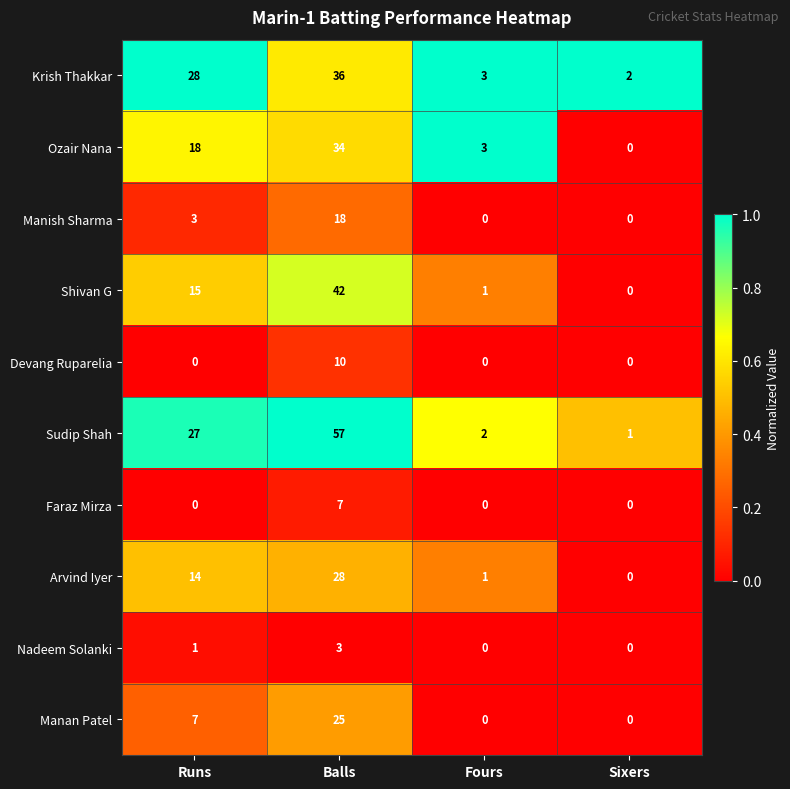

At how many categories does at least one series exceed 0?

4